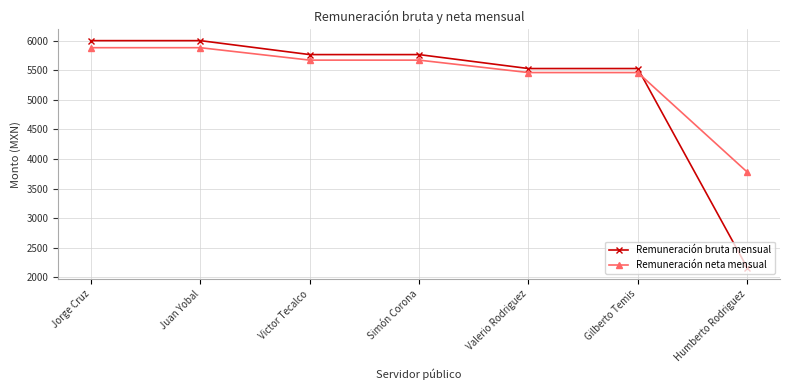

What is the approximate value of Remuneración neta mensual at Gilberto Temis?

5460.0